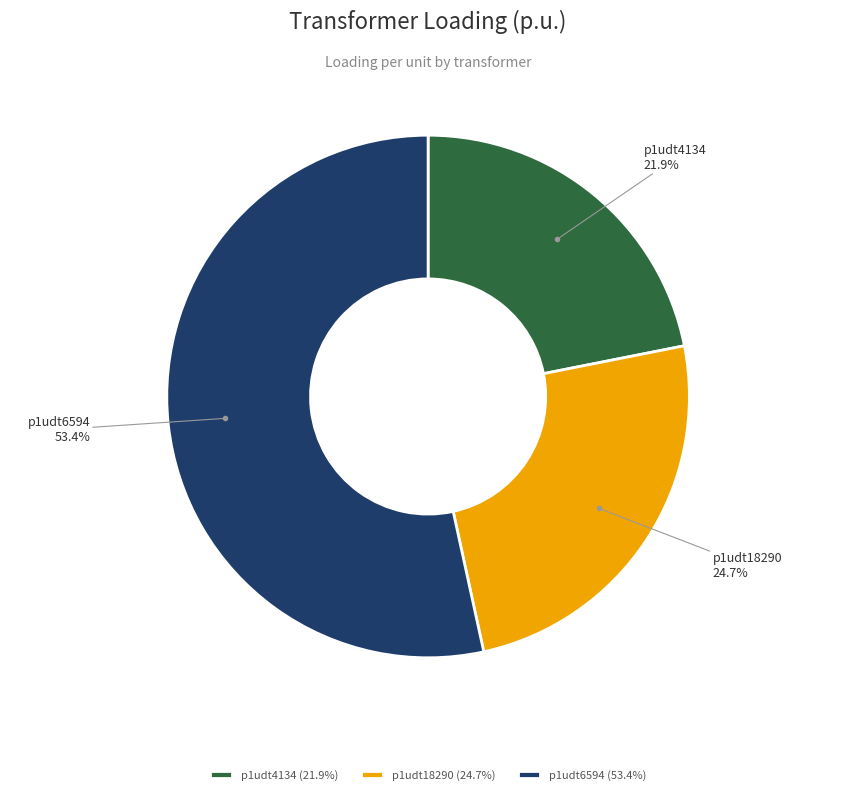

Count the number of slices in the pie.

3